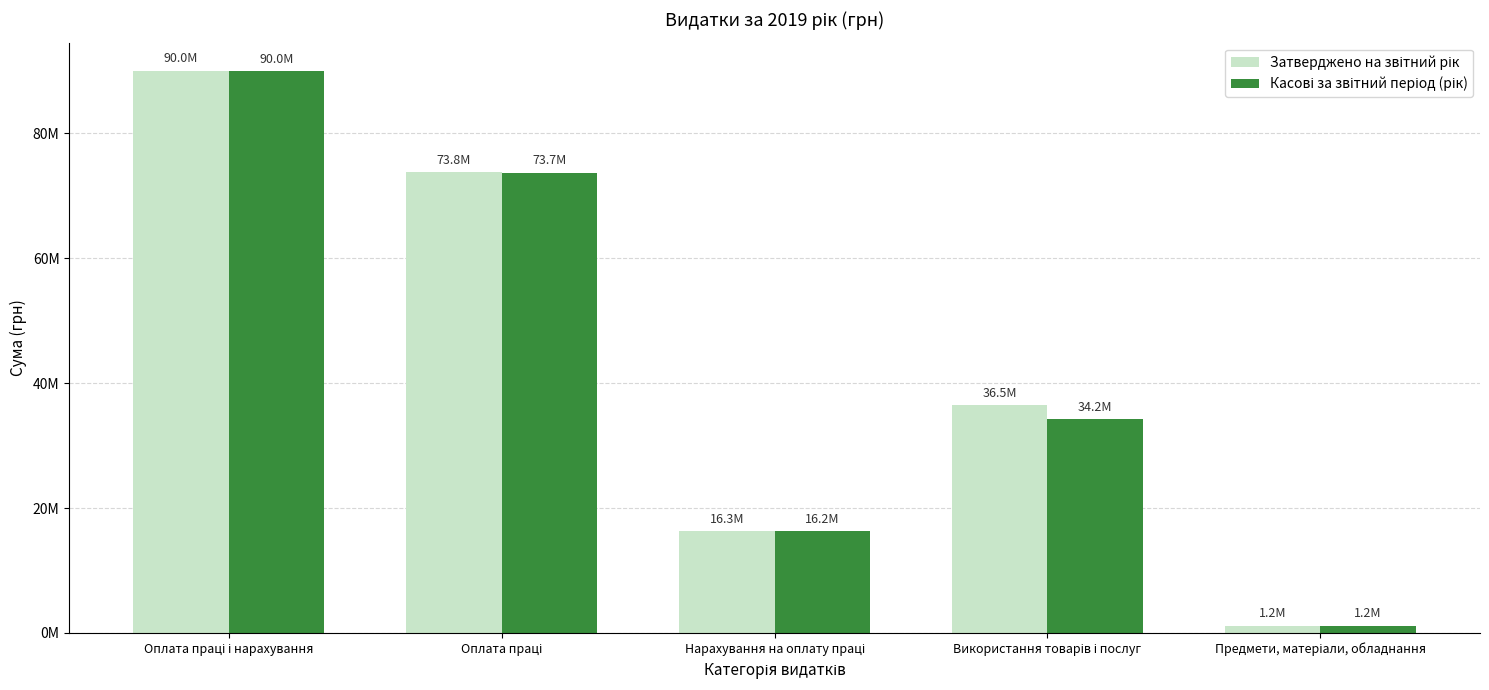

Does the chart contain stacked bars?

No